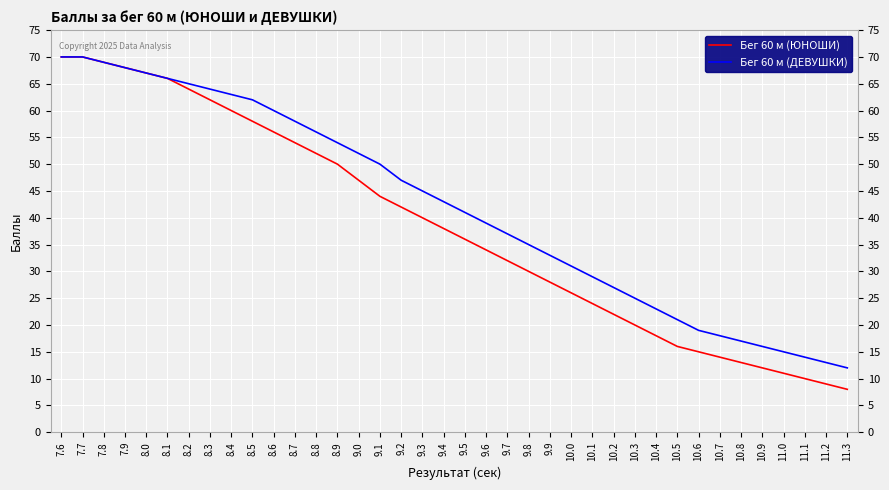

True or false: Бег 60 м (ЮНОШИ) has more than 2 points higher than both neighbors.

False